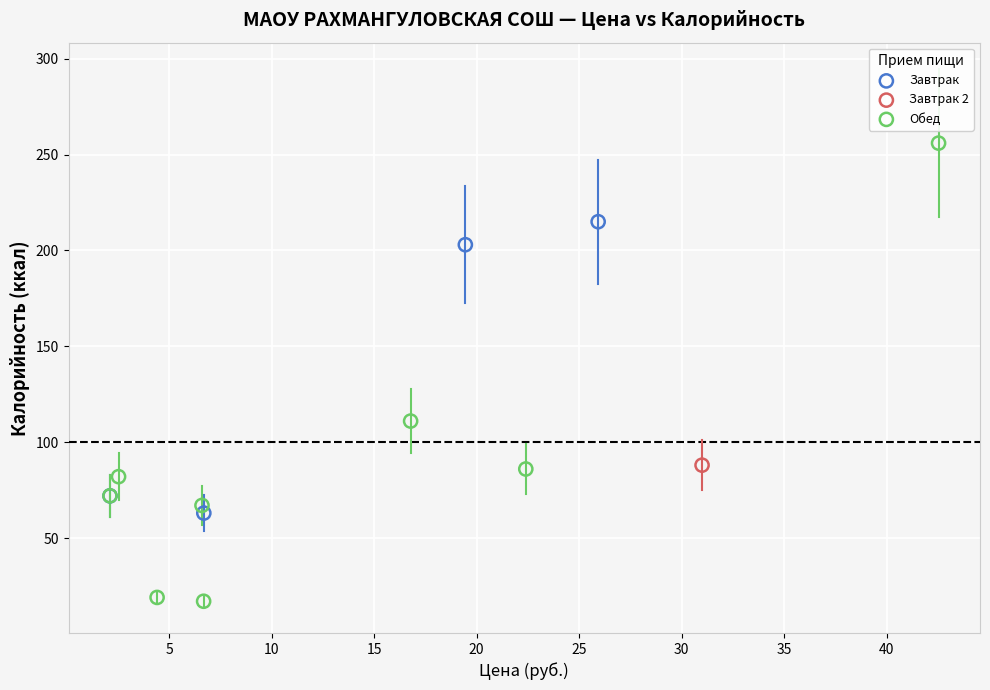

What are all the series names shown in the legend?

Завтрак, Завтрак 2, Обед